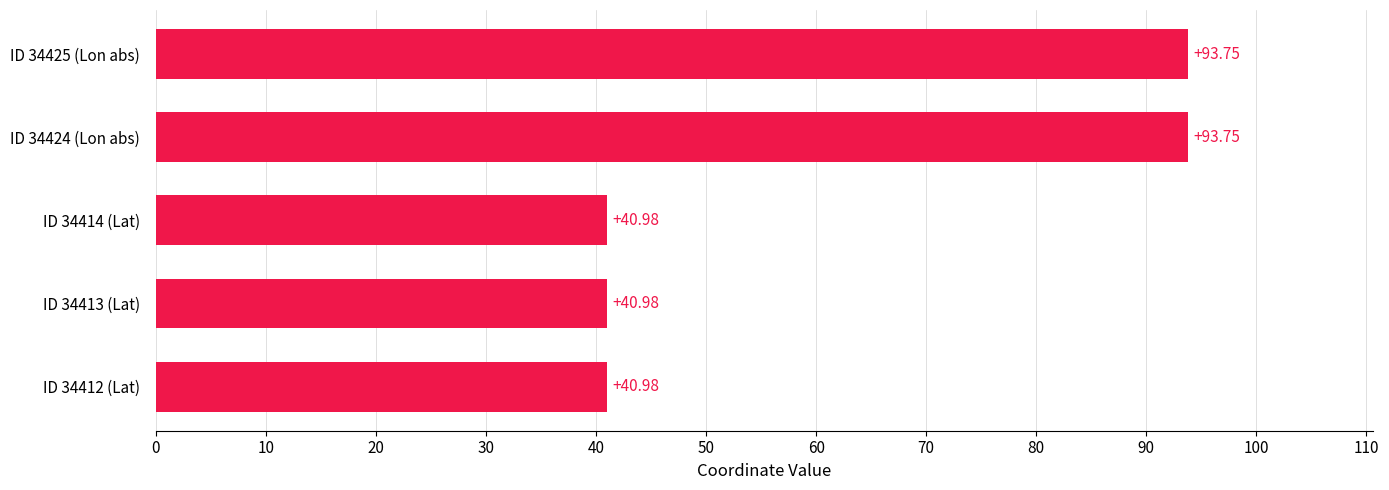

Between ID 34424 (Lon abs) and ID 34412 (Lat), which is larger?

ID 34424 (Lon abs)